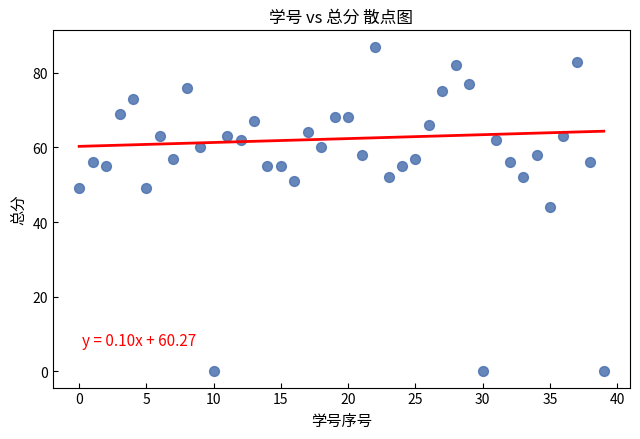

What is the range of Y values (max minus min)?

87